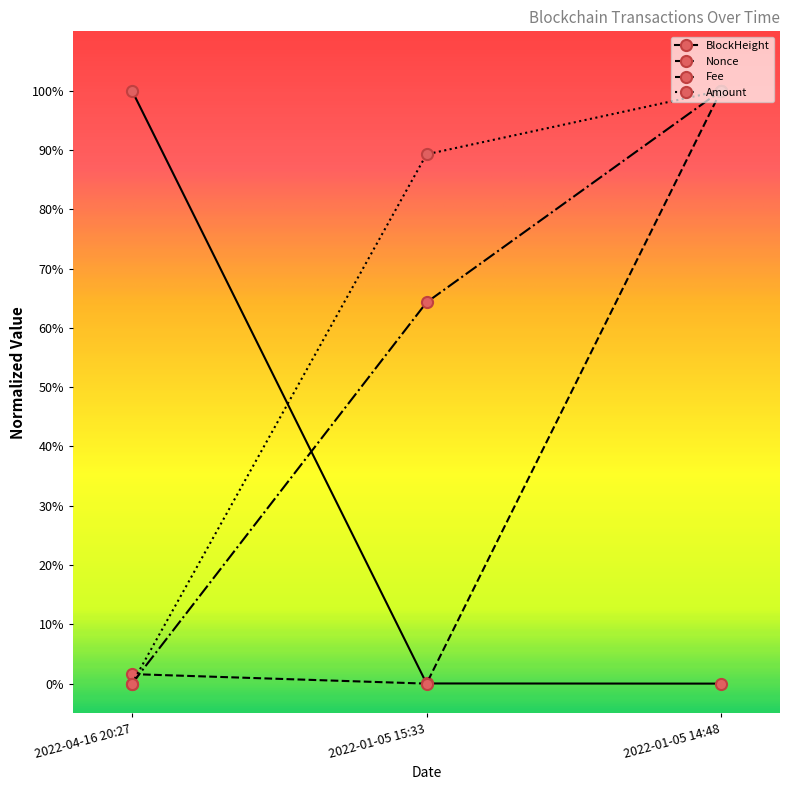

Which series has the largest total across all categories?

Amount